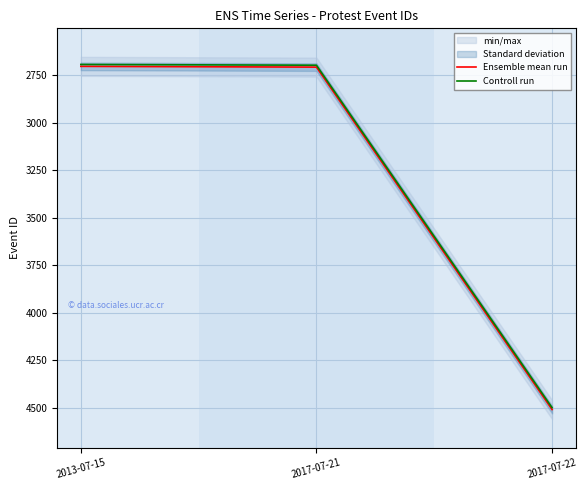

At 2013-07-15, list the series in order from smallest to largest.

Controll run, Ensemble mean run